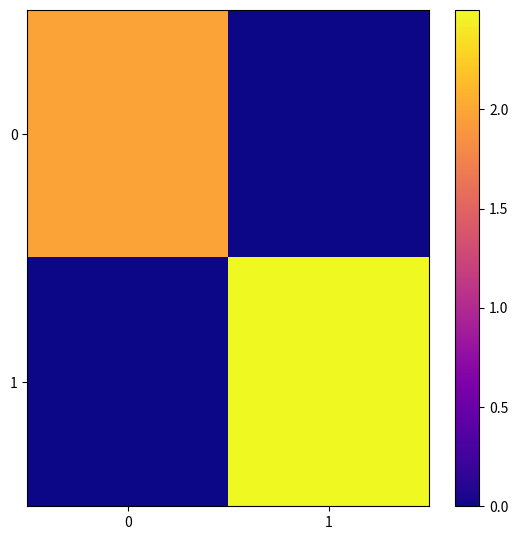

At which category does the chart reach its minimum across all series?

1